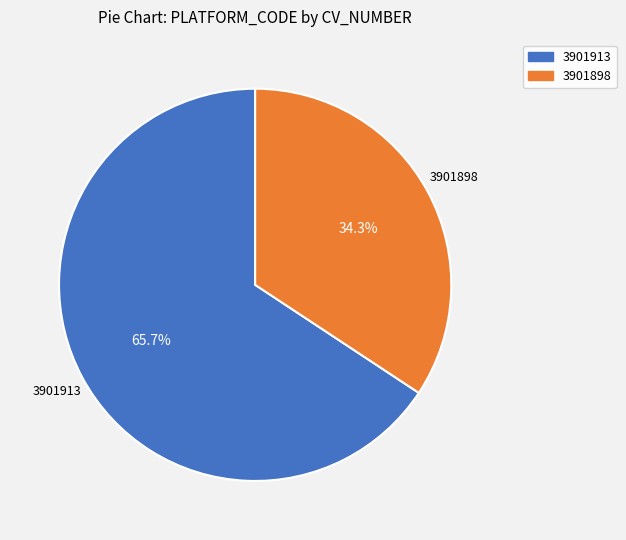

To the nearest percent, what portion does 3901898 represent?

34%